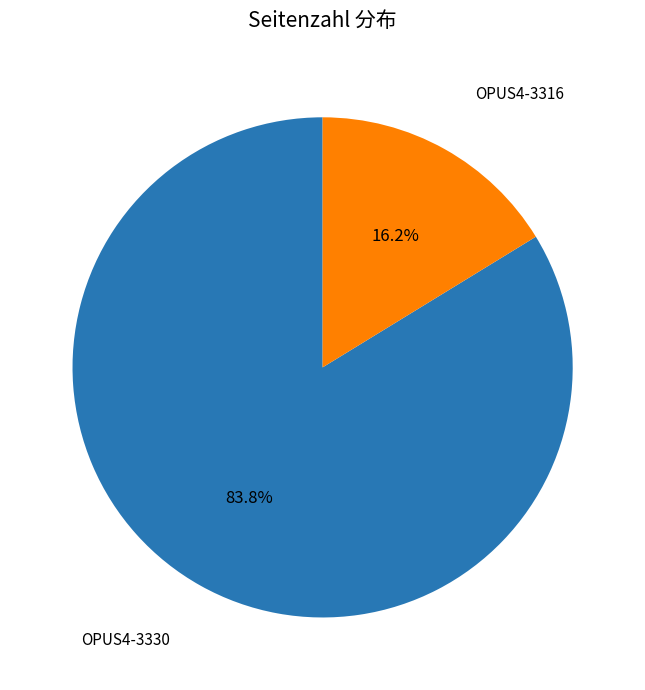

Approximately how many times larger is the value at OPUS4-3316 compared to OPUS4-3330?

0.2